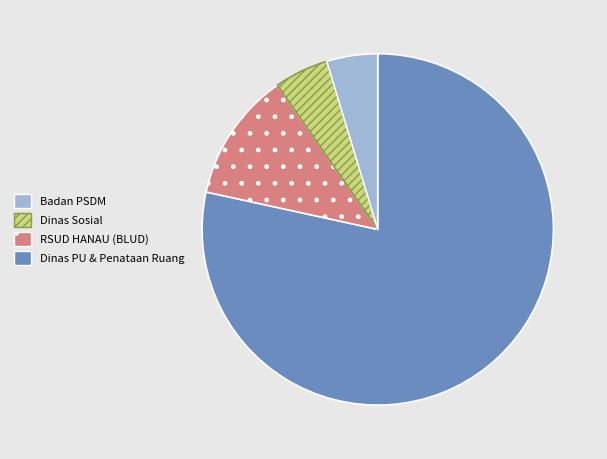

Is there any slice that represents more than half of the pie?

Yes